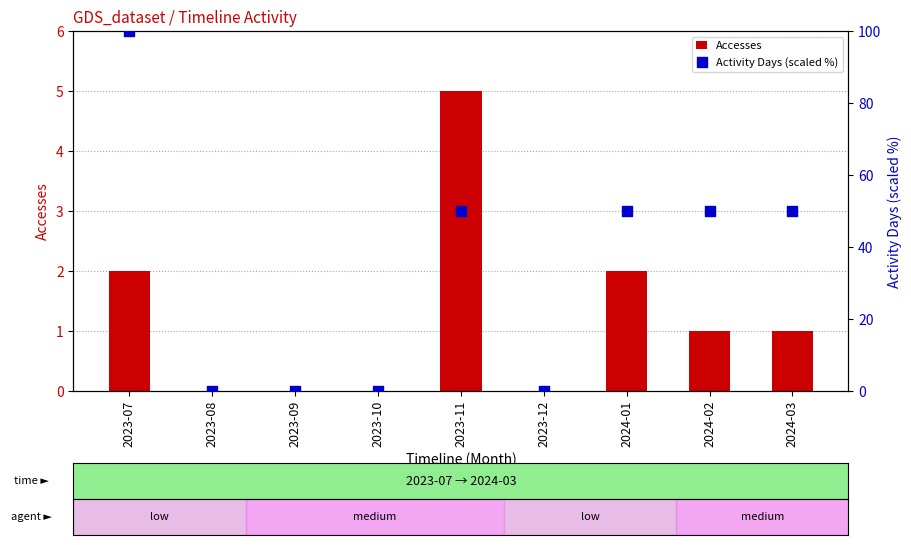

Is the value of Accesses at 2023-11 greater than the value of Activity Days (scaled %) at 2023-12?

Yes